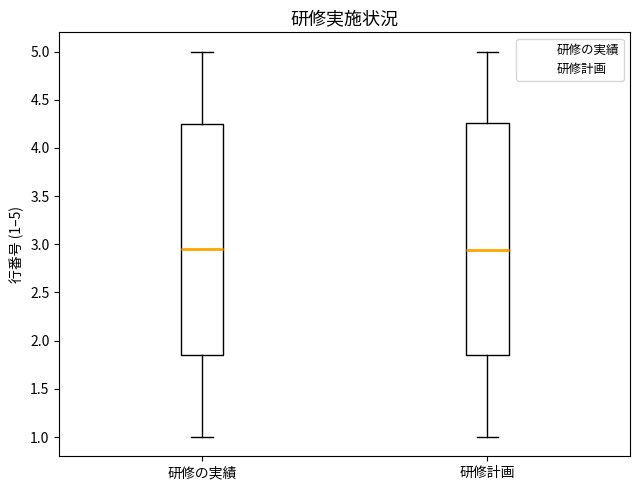

Where is the upper edge of the box for 研修計画 on the y-axis? The values are not printed on the chart, so give them approximately, as read against the axis.

4.25